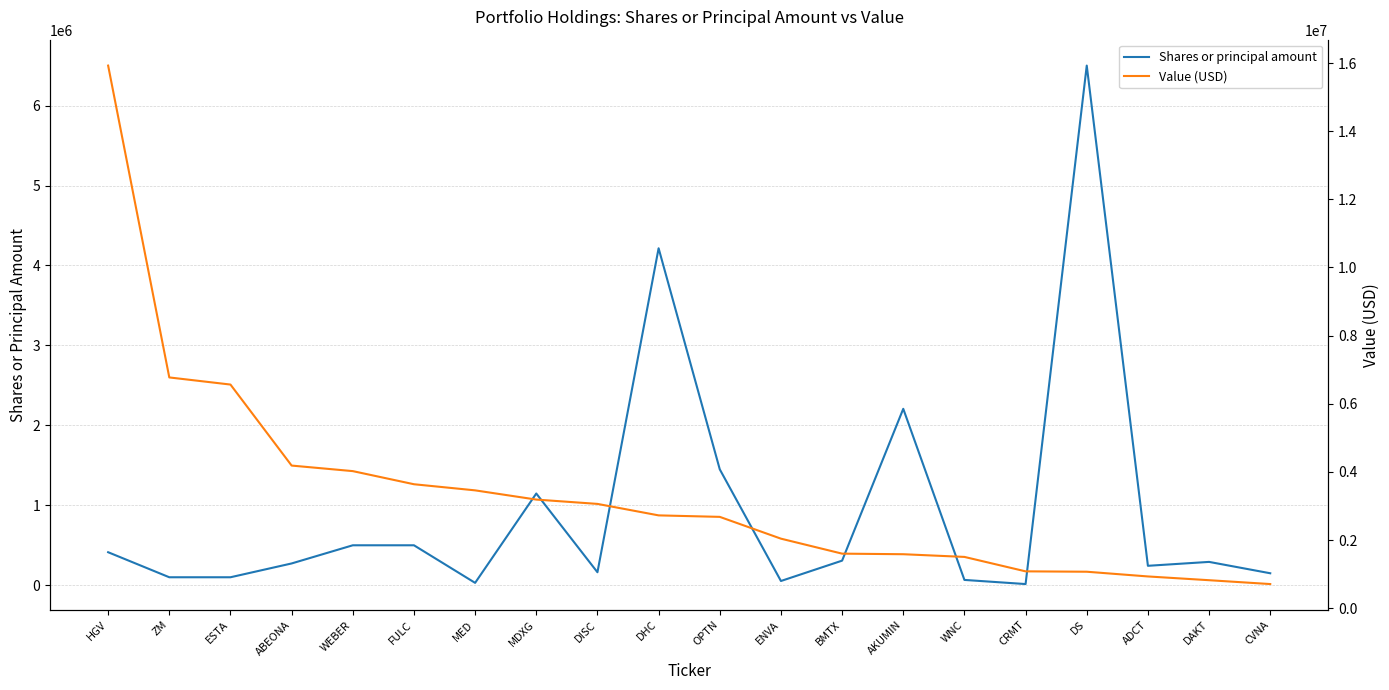

Is the value of Value (USD) at HGV greater than the value of Shares or principal amount at CVNA?

Yes